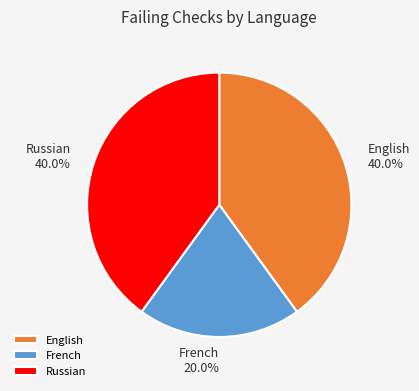

What is the total percentage of Russian and English?

80.0%